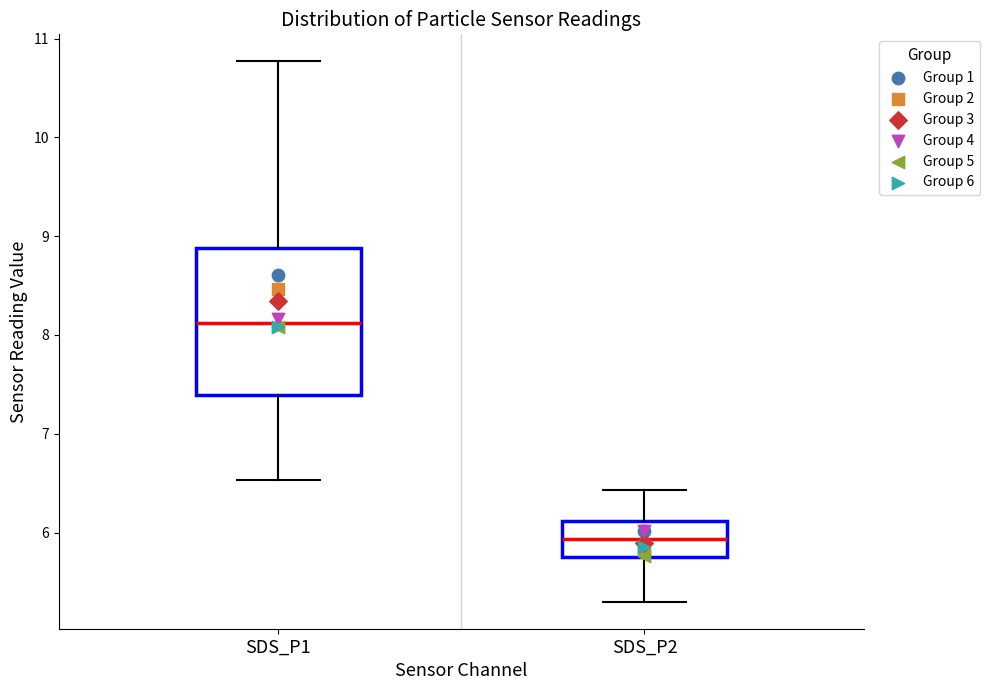

Which box has the highest median line?

SDS_P1